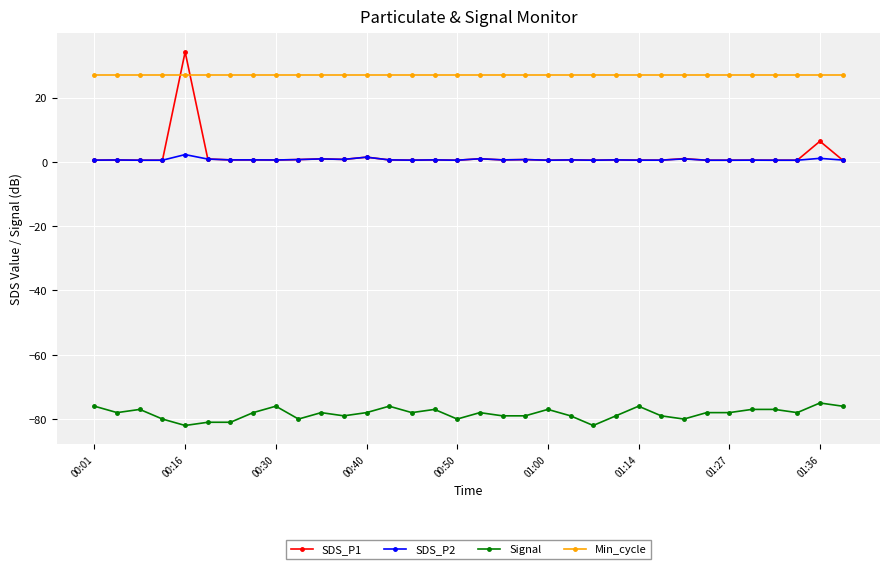

True or false: SDS_P1 and Signal intersect in this chart.

False